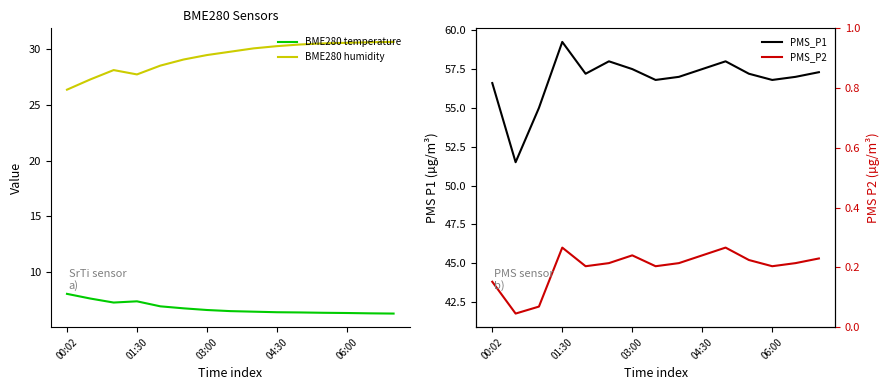

What is the greatest value displayed?

59.2